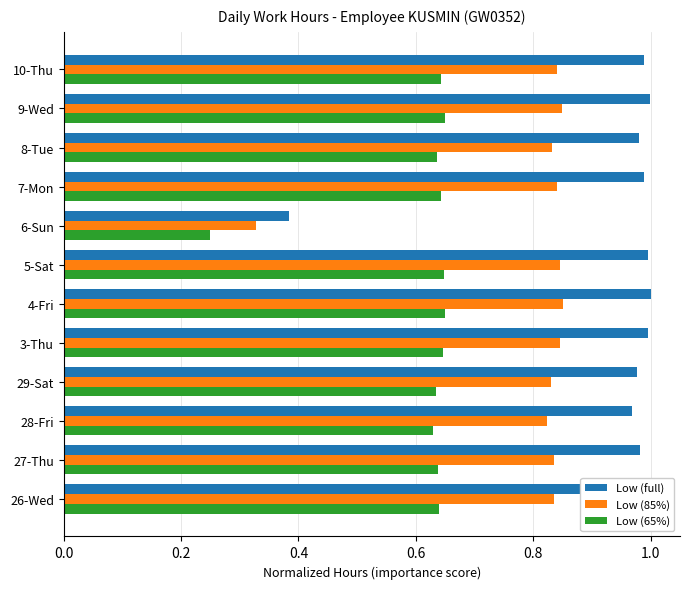

List the series in order of their peak value, highest first.

Low (full), Low (85%), Low (65%)